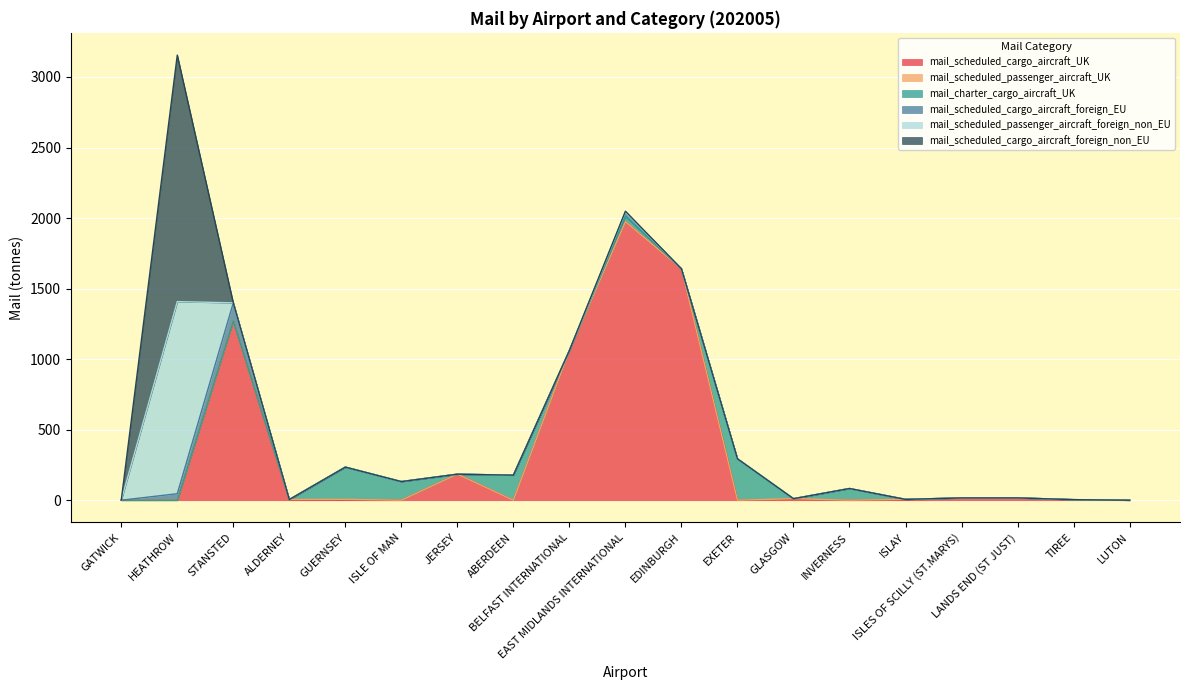

Reading right to left, list all the values displayed in this chart.

mail_scheduled_cargo_aircraft_UK: LUTON=0.0	TIREE=2.1	LANDS END (ST JUST)=15.1	ISLES OF SCILLY (ST.MARYS)=15.1	ISLAY=0.7	INVERNESS=0.0	GLASGOW=3.7	EXETER=0.0	EDINBURGH=1640.1	EAST MIDLANDS INTERNATIONAL=1973.9	BELFAST INTERNATIONAL=1061.0	ABERDEEN=0.0	JERSEY=184.4	ISLE OF MAN=0.0	GUERNSEY=0.4	ALDERNEY=0.2	STANSTED=1270.0	HEATHROW=0.0	GATWICK=0.0
mail_scheduled_passenger_aircraft_UK: LUTON=0.0	TIREE=1.9	LANDS END (ST JUST)=1.2	ISLES OF SCILLY (ST.MARYS)=1.1	ISLAY=5.3	INVERNESS=0.0	GLASGOW=7.1	EXETER=0.0	EDINBURGH=0.0	EAST MIDLANDS INTERNATIONAL=0.0	BELFAST INTERNATIONAL=0.0	ABERDEEN=0.0	JERSEY=0.0	ISLE OF MAN=0.0	GUERNSEY=5.6	ALDERNEY=4.6	STANSTED=0.0	HEATHROW=0.0	GATWICK=0.0
mail_charter_cargo_aircraft_UK: LUTON=0.0	TIREE=0.0	LANDS END (ST JUST)=0.0	ISLES OF SCILLY (ST.MARYS)=0.0	ISLAY=0.0	INVERNESS=83.0	GLASGOW=0.0	EXETER=293.6	EDINBURGH=0.0	EAST MIDLANDS INTERNATIONAL=38.3	BELFAST INTERNATIONAL=0.0	ABERDEEN=177.5	JERSEY=0.0	ISLE OF MAN=132.0	GUERNSEY=228.6	ALDERNEY=0.0	STANSTED=0.0	HEATHROW=0.0	GATWICK=0.0
mail_scheduled_cargo_aircraft_foreign_EU: LUTON=0.0	TIREE=0.0	LANDS END (ST JUST)=0.0	ISLES OF SCILLY (ST.MARYS)=0.0	ISLAY=0.0	INVERNESS=0.0	GLASGOW=0.0	EXETER=0.0	EDINBURGH=0.0	EAST MIDLANDS INTERNATIONAL=29.4	BELFAST INTERNATIONAL=0.0	ABERDEEN=0.0	JERSEY=0.0	ISLE OF MAN=0.0	GUERNSEY=0.0	ALDERNEY=0.0	STANSTED=129.0	HEATHROW=46.1	GATWICK=0.0
mail_scheduled_passenger_aircraft_foreign_non_EU: LUTON=0.0	TIREE=0.0	LANDS END (ST JUST)=0.0	ISLES OF SCILLY (ST.MARYS)=0.0	ISLAY=0.0	INVERNESS=0.0	GLASGOW=0.0	EXETER=0.0	EDINBURGH=0.0	EAST MIDLANDS INTERNATIONAL=0.0	BELFAST INTERNATIONAL=0.0	ABERDEEN=0.0	JERSEY=0.0	ISLE OF MAN=0.0	GUERNSEY=0.0	ALDERNEY=0.0	STANSTED=0.0	HEATHROW=1361.7	GATWICK=0.6
mail_scheduled_cargo_aircraft_foreign_non_EU: LUTON=0.0	TIREE=0.0	LANDS END (ST JUST)=0.0	ISLES OF SCILLY (ST.MARYS)=0.0	ISLAY=0.0	INVERNESS=0.0	GLASGOW=0.0	EXETER=0.0	EDINBURGH=0.0	EAST MIDLANDS INTERNATIONAL=6.8	BELFAST INTERNATIONAL=0.0	ABERDEEN=0.0	JERSEY=0.0	ISLE OF MAN=0.0	GUERNSEY=0.0	ALDERNEY=0.0	STANSTED=0.0	HEATHROW=1747.1	GATWICK=0.0